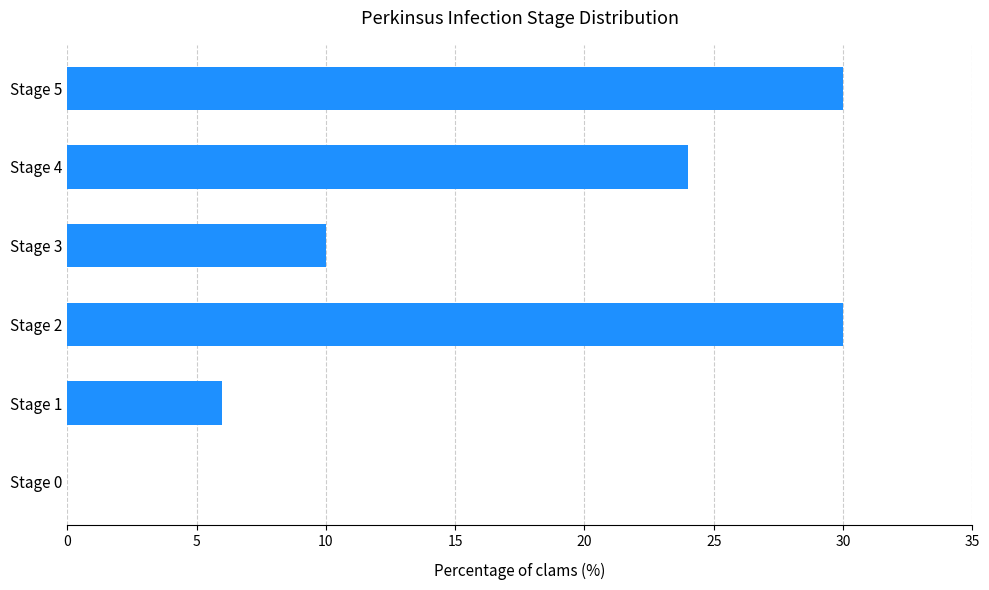

Where is the data nearest to the value 15?

Stage 3